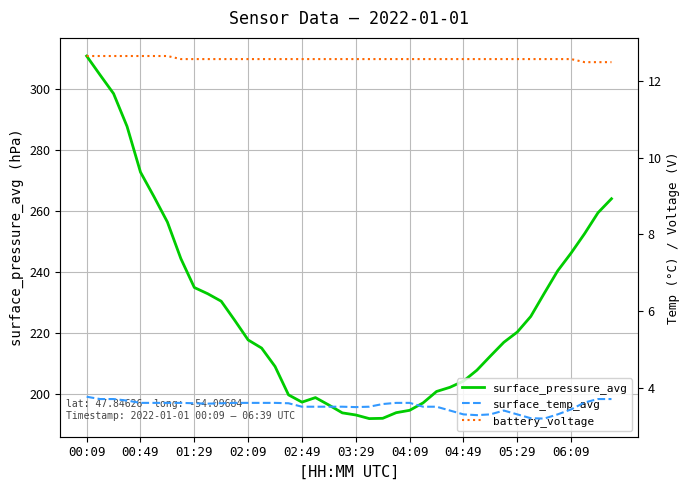

Which series has the widest spread of values?

surface_pressure_avg